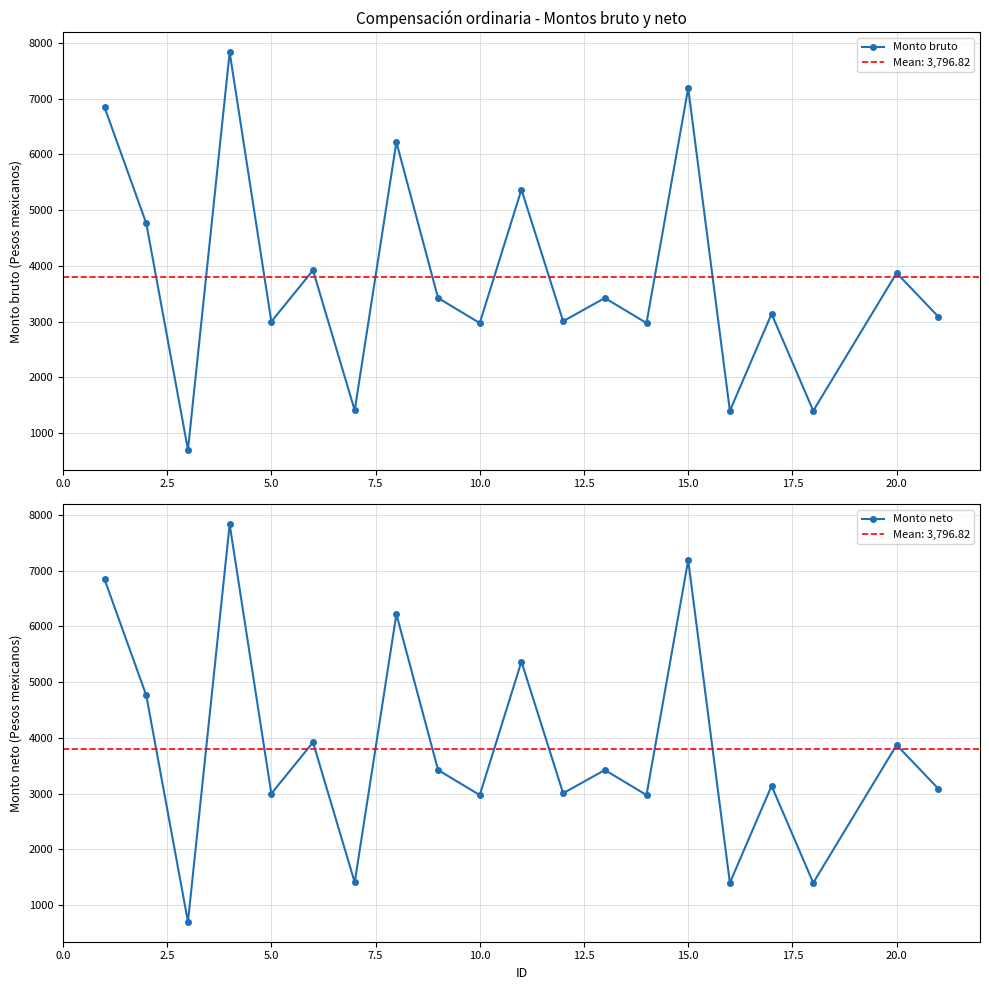

Does the chart have visible grid lines?

Yes